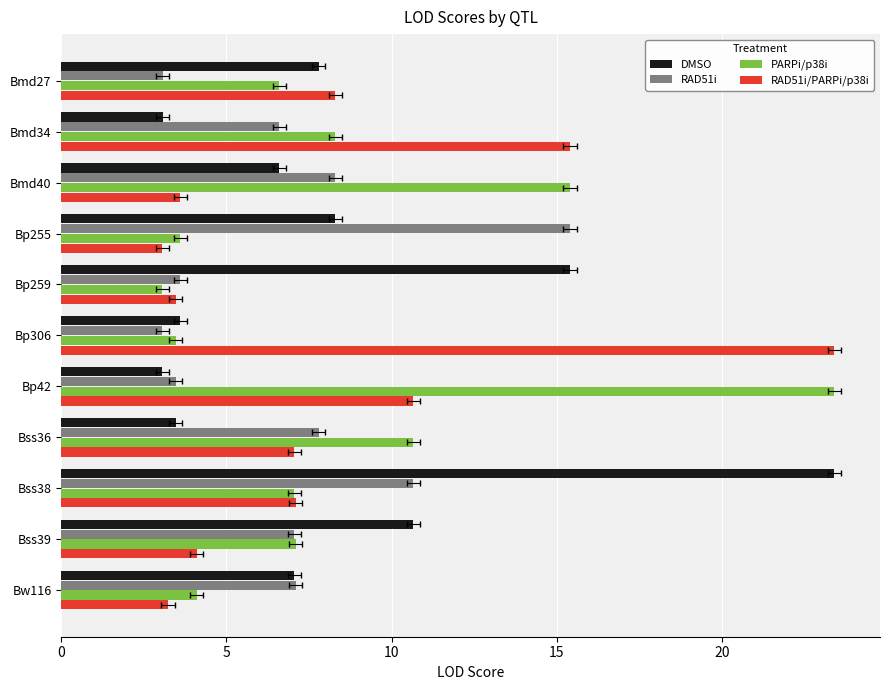

Count the number of categories in the chart.

11